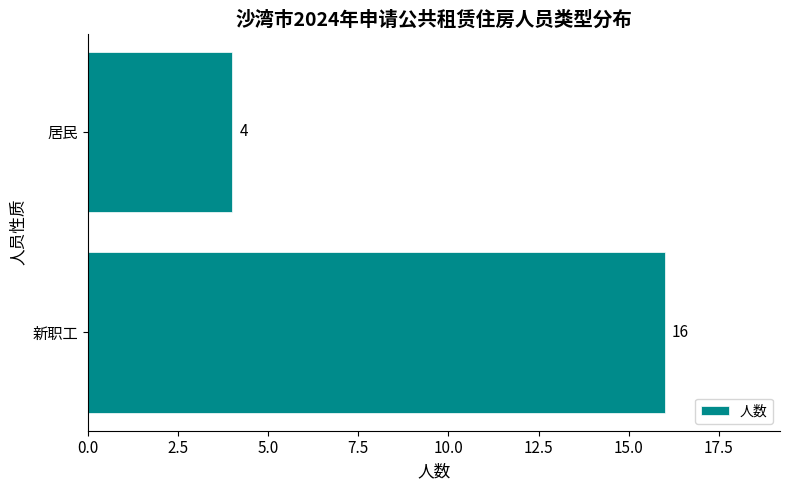

Rank the categories by value from lowest to highest.

居民, 新职工